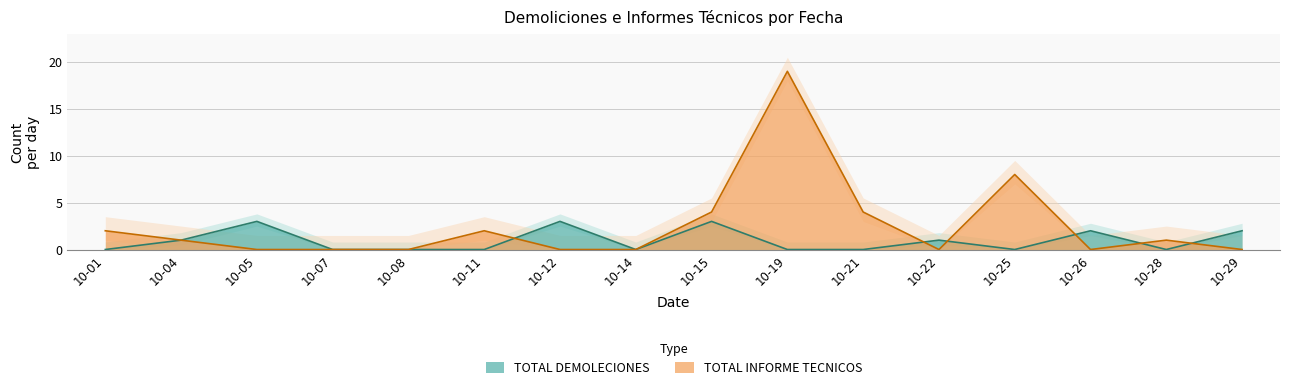

What is the maximum value for TOTAL DEMOLECIONES?

3